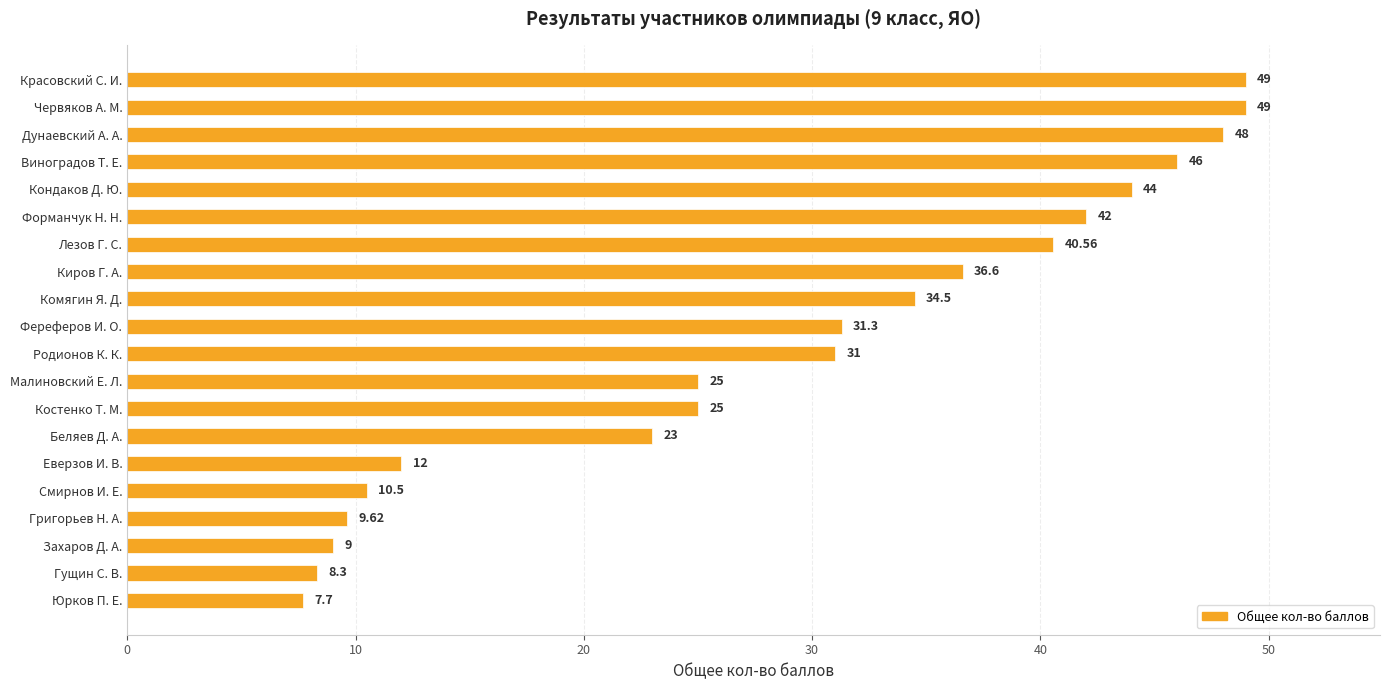

Does the chart contain stacked bars?

No